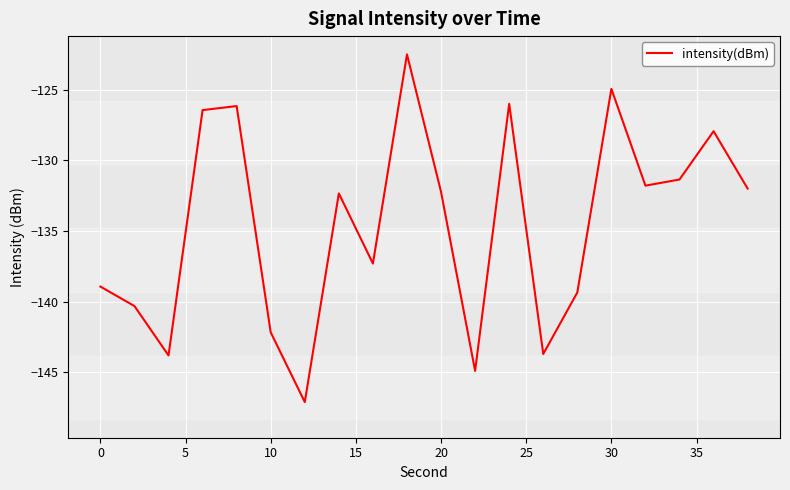

Count the number of categories in the chart.

20